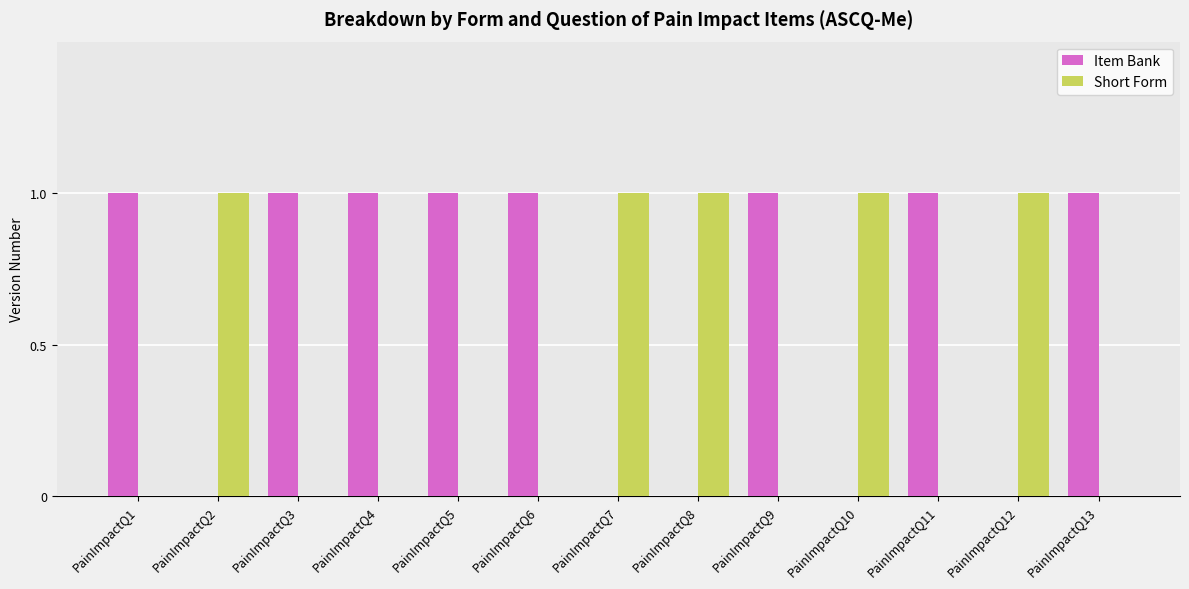

Which series has the largest total across all categories?

Item Bank